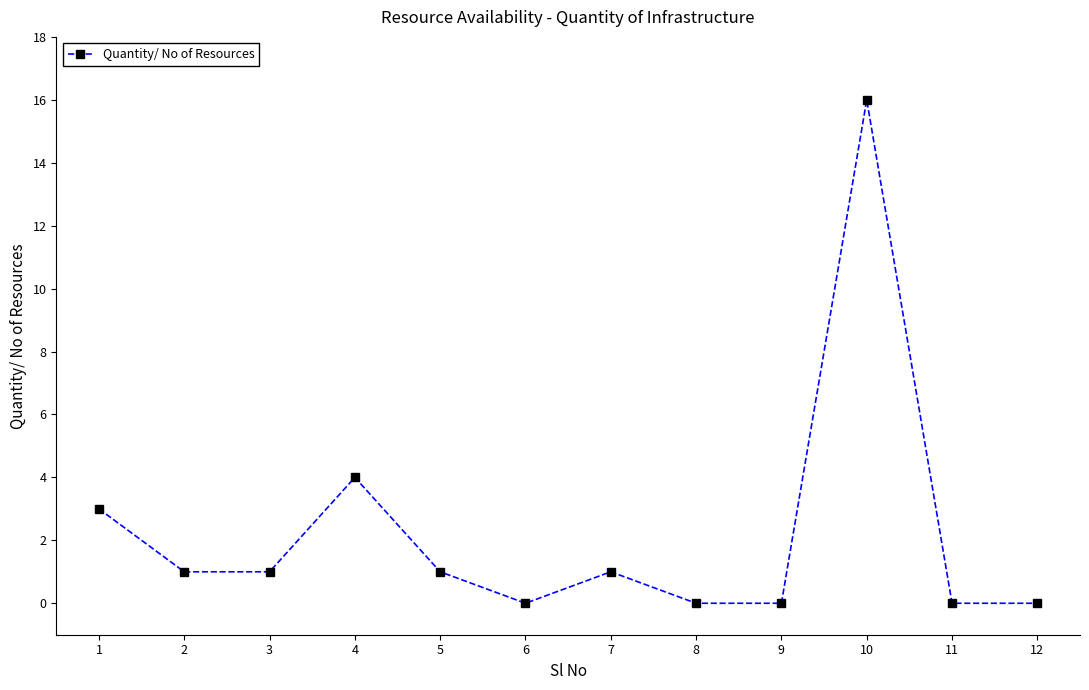

Which category has the highest value across all series?

10